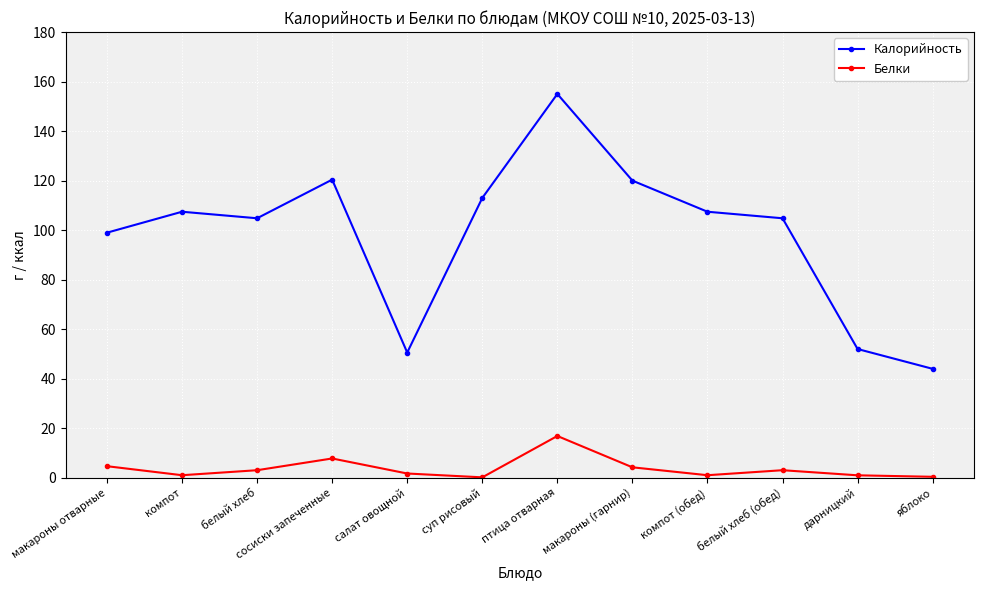

What is the average value of the Калорийность series?

98.2